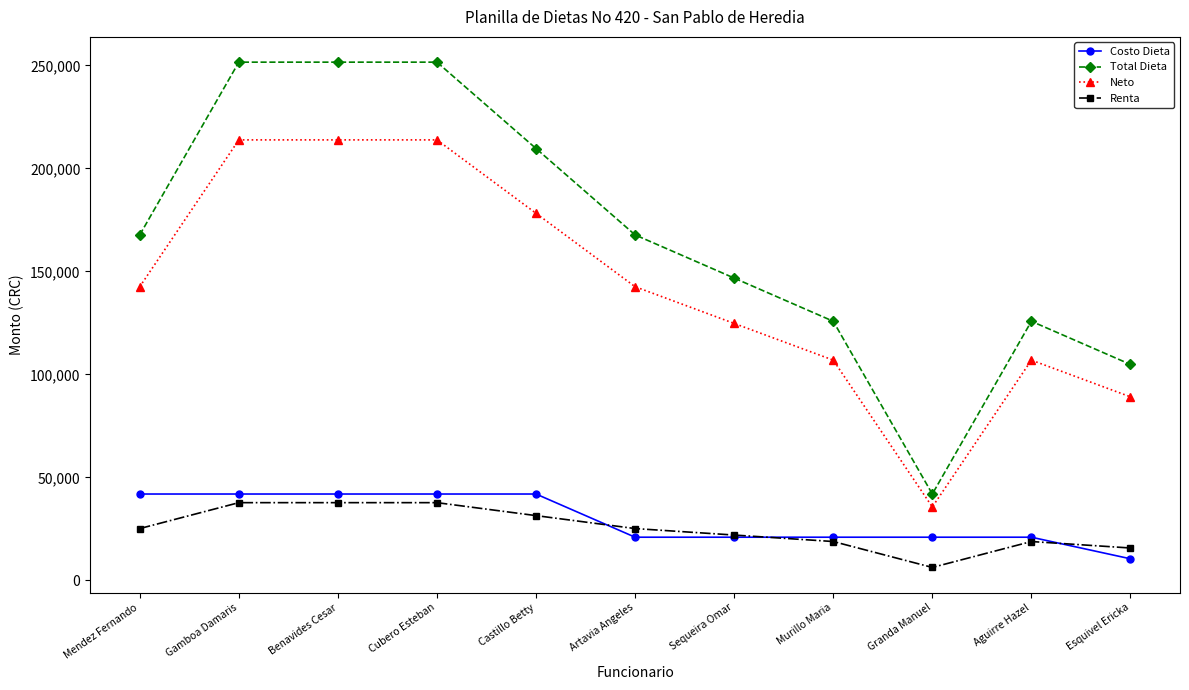

What is the sum of the Total Dieta values at Benavides Cesar and Murillo Maria?

377424.0